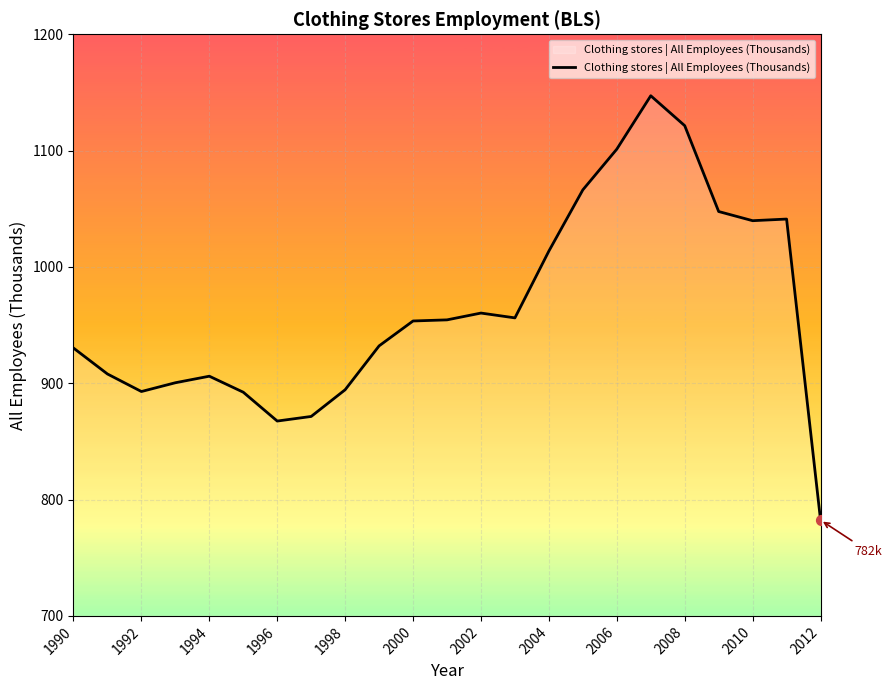

What is the difference between the maximum and minimum values?

364.8